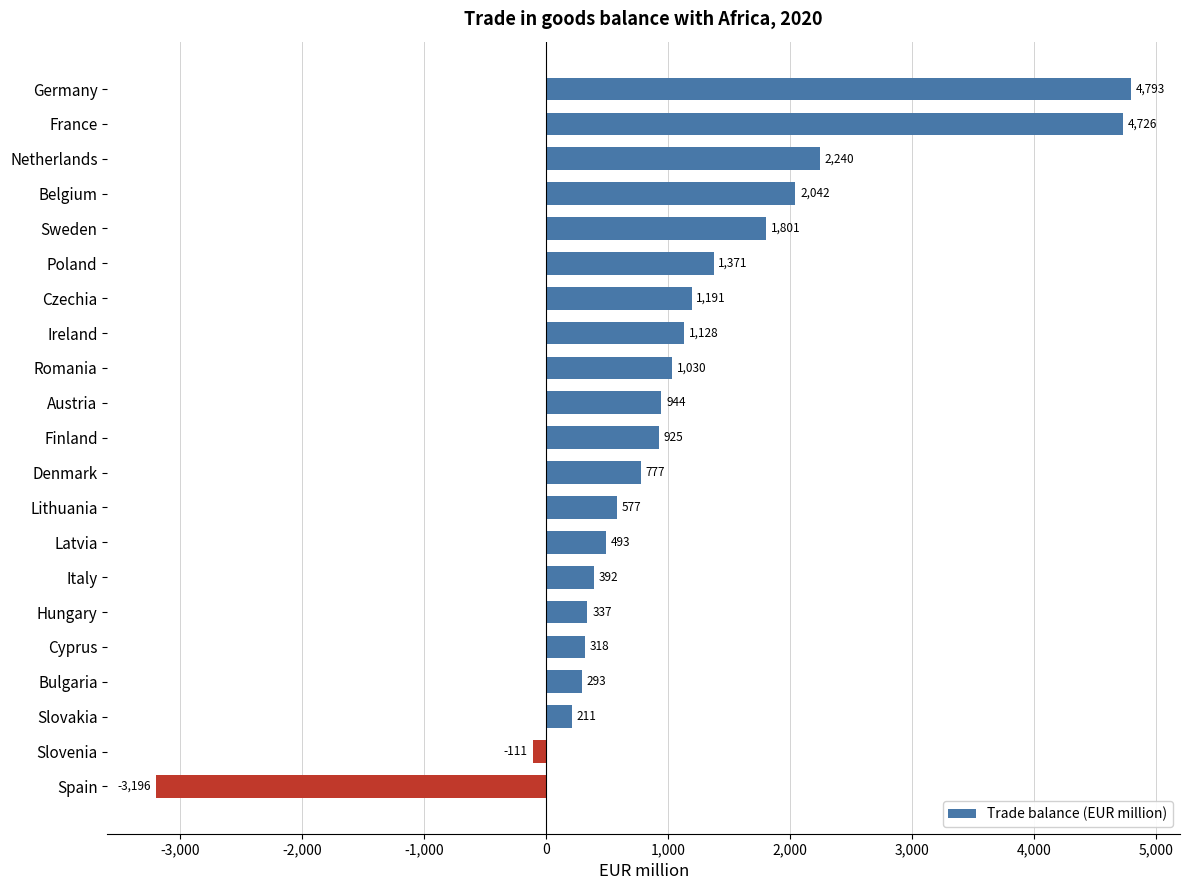

At which label is the value closest to 798?

Denmark